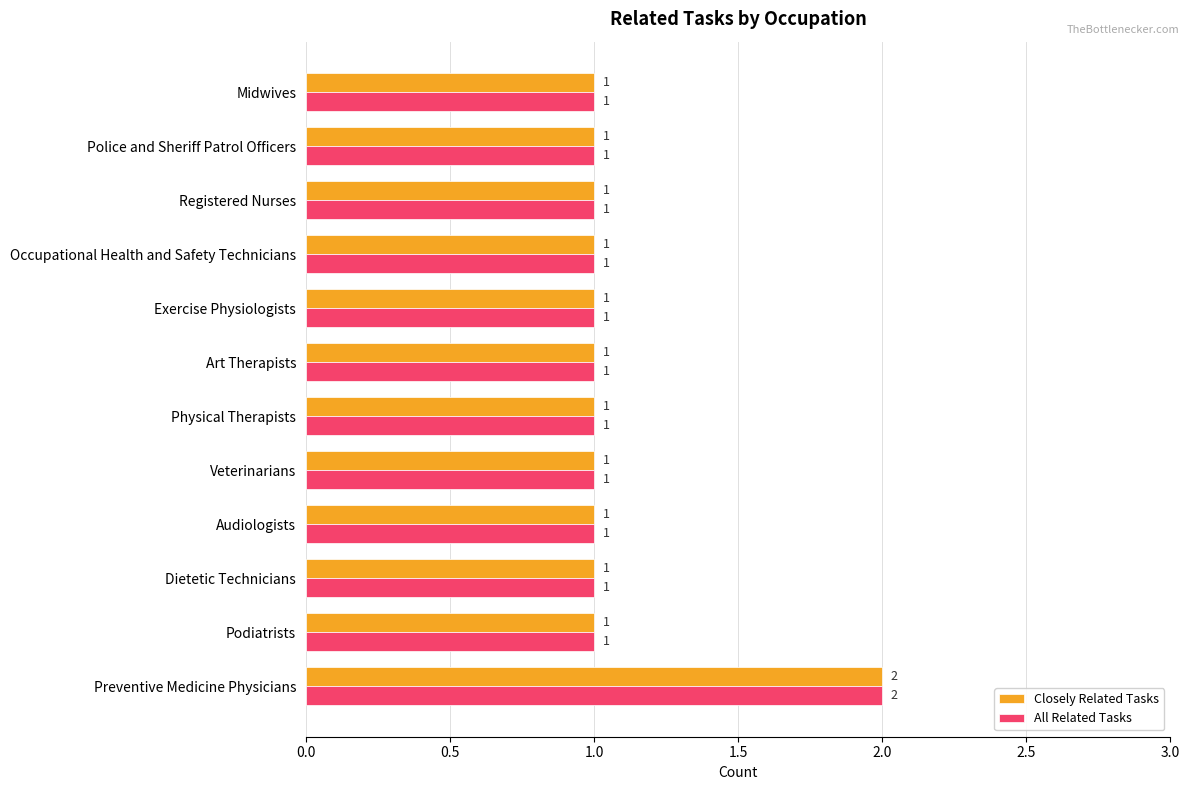

The value of All Related Tasks at Occupational Health and Safety Technicians is 1. True or false?

True